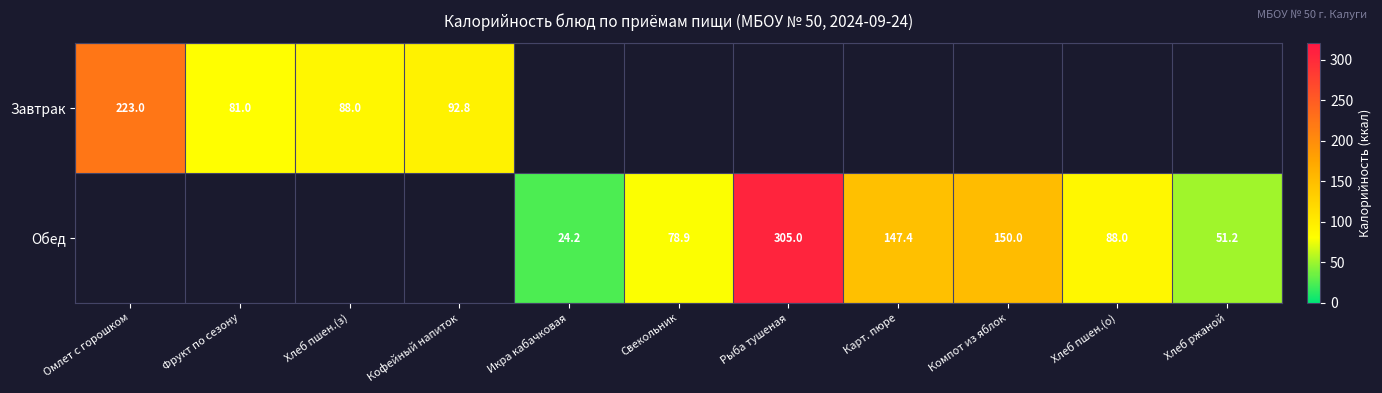

What is the minimum value shown in the chart?

24.2